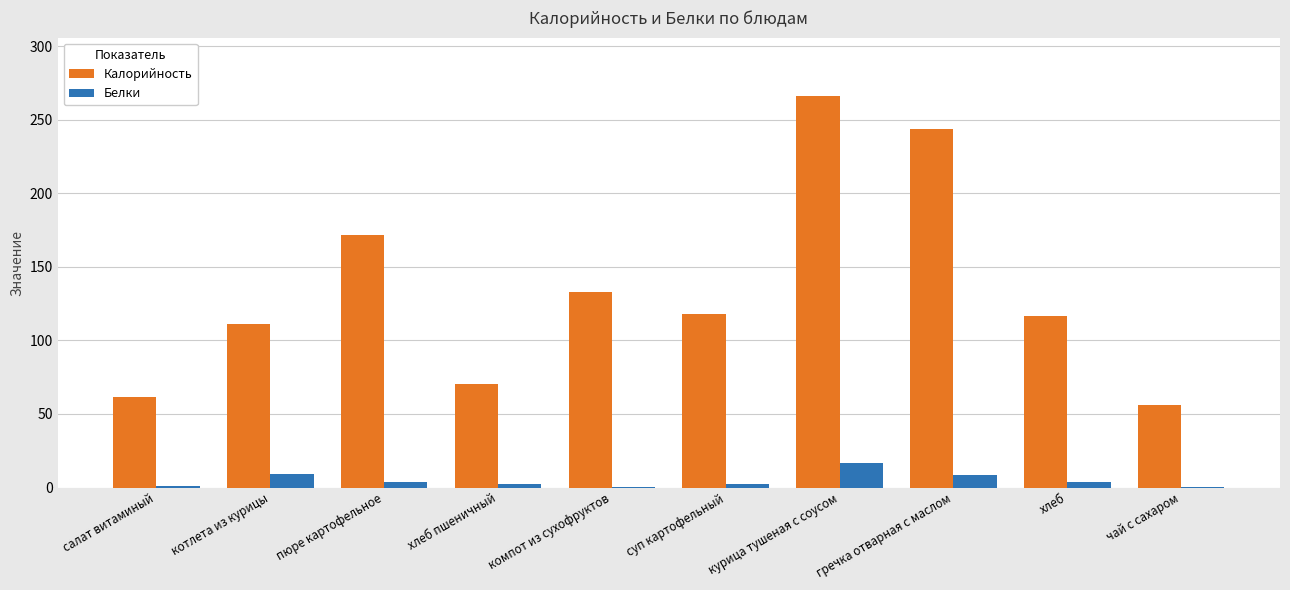

What is the sum of all Калорийность values?

1348.7